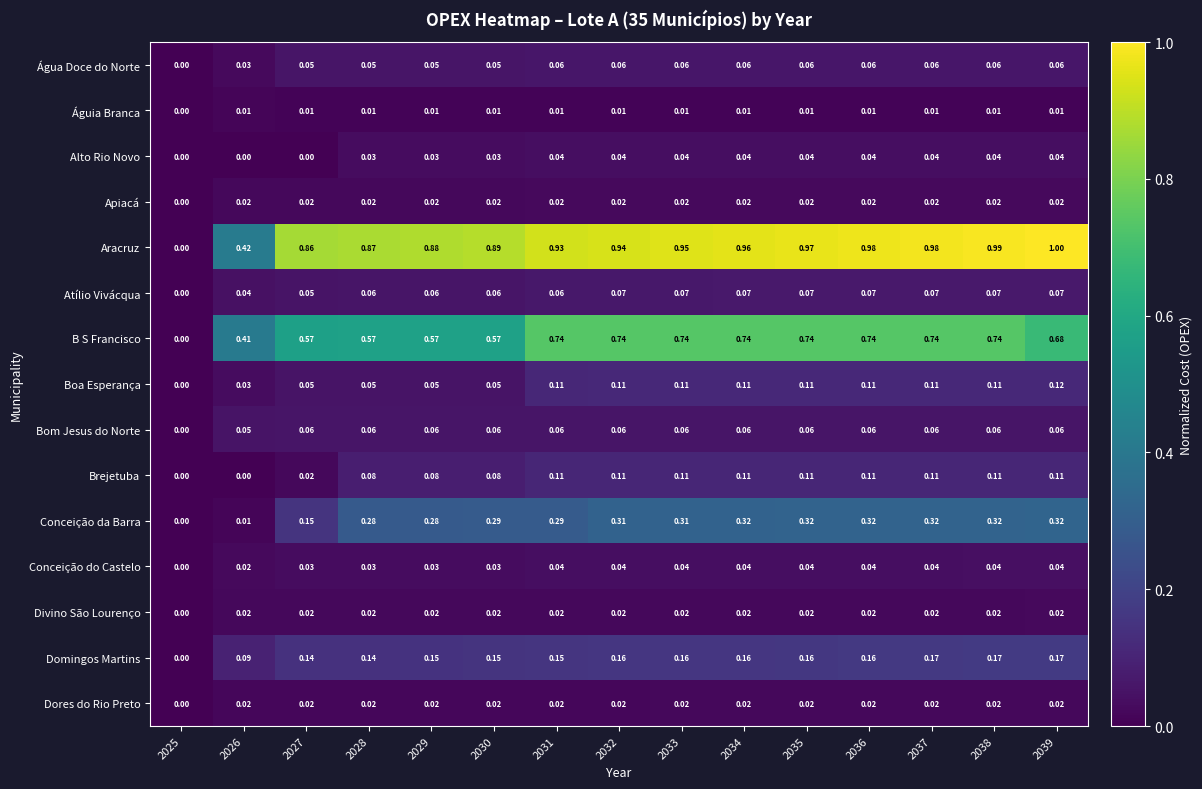

Between 2028 and 2034, which series saw the biggest shift?

B S Francisco